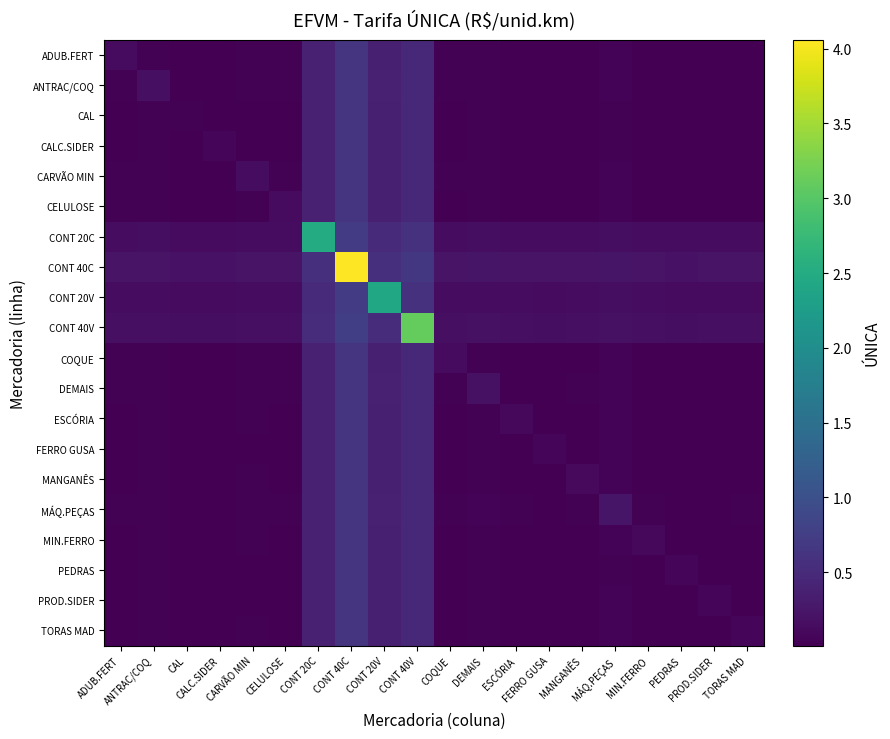

Reading right to left, what are all the values shown in this chart?

ADUB.FERT: TORAS MAD=0.0	PROD.SIDER=0.0	PEDRAS=0.0	MIN.FERRO=0.0	MÁQ.PEÇAS=0.0	MANGANÊS=0.0	FERRO GUSA=0.0	ESCÓRIA=0.0	DEMAIS=0.0	COQUE=0.0	CONT 40V=0.5	CONT 20V=0.4	CONT 40C=0.6	CONT 20C=0.4	CELULOSE=0.0	CARVÃO MIN=0.0	CALC.SIDER=0.0	CAL=0.0	ANTRAC/COQ=0.0	ADUB.FERT=0.1
ANTRAC/COQ: TORAS MAD=0.0	PROD.SIDER=0.0	PEDRAS=0.0	MIN.FERRO=0.0	MÁQ.PEÇAS=0.0	MANGANÊS=0.0	FERRO GUSA=0.0	ESCÓRIA=0.0	DEMAIS=0.0	COQUE=0.0	CONT 40V=0.5	CONT 20V=0.4	CONT 40C=0.6	CONT 20C=0.4	CELULOSE=0.0	CARVÃO MIN=0.0	CALC.SIDER=0.0	CAL=0.0	ANTRAC/COQ=0.2	ADUB.FERT=0.0
CAL: TORAS MAD=0.0	PROD.SIDER=0.0	PEDRAS=0.0	MIN.FERRO=0.0	MÁQ.PEÇAS=0.0	MANGANÊS=0.0	FERRO GUSA=0.0	ESCÓRIA=0.0	DEMAIS=0.0	COQUE=0.0	CONT 40V=0.5	CONT 20V=0.4	CONT 40C=0.6	CONT 20C=0.4	CELULOSE=0.0	CARVÃO MIN=0.0	CALC.SIDER=0.0	CAL=0.0	ANTRAC/COQ=0.0	ADUB.FERT=0.0
CALC.SIDER: TORAS MAD=0.0	PROD.SIDER=0.0	PEDRAS=0.0	MIN.FERRO=0.0	MÁQ.PEÇAS=0.0	MANGANÊS=0.0	FERRO GUSA=0.0	ESCÓRIA=0.0	DEMAIS=0.0	COQUE=0.0	CONT 40V=0.5	CONT 20V=0.4	CONT 40C=0.6	CONT 20C=0.4	CELULOSE=0.0	CARVÃO MIN=0.0	CALC.SIDER=0.1	CAL=0.0	ANTRAC/COQ=0.0	ADUB.FERT=0.0
CARVÃO MIN: TORAS MAD=0.0	PROD.SIDER=0.0	PEDRAS=0.0	MIN.FERRO=0.0	MÁQ.PEÇAS=0.0	MANGANÊS=0.0	FERRO GUSA=0.0	ESCÓRIA=0.0	DEMAIS=0.0	COQUE=0.0	CONT 40V=0.5	CONT 20V=0.4	CONT 40C=0.6	CONT 20C=0.4	CELULOSE=0.0	CARVÃO MIN=0.1	CALC.SIDER=0.0	CAL=0.0	ANTRAC/COQ=0.0	ADUB.FERT=0.0
CELULOSE: TORAS MAD=0.0	PROD.SIDER=0.0	PEDRAS=0.0	MIN.FERRO=0.0	MÁQ.PEÇAS=0.0	MANGANÊS=0.0	FERRO GUSA=0.0	ESCÓRIA=0.0	DEMAIS=0.0	COQUE=0.0	CONT 40V=0.5	CONT 20V=0.4	CONT 40C=0.6	CONT 20C=0.4	CELULOSE=0.1	CARVÃO MIN=0.0	CALC.SIDER=0.0	CAL=0.0	ANTRAC/COQ=0.0	ADUB.FERT=0.0
CONT 20C: TORAS MAD=0.1	PROD.SIDER=0.1	PEDRAS=0.1	MIN.FERRO=0.1	MÁQ.PEÇAS=0.2	MANGANÊS=0.1	FERRO GUSA=0.1	ESCÓRIA=0.1	DEMAIS=0.2	COQUE=0.1	CONT 40V=0.6	CONT 20V=0.5	CONT 40C=0.7	CONT 20C=2.5	CELULOSE=0.1	CARVÃO MIN=0.1	CALC.SIDER=0.1	CAL=0.1	ANTRAC/COQ=0.2	ADUB.FERT=0.1
CONT 40C: TORAS MAD=0.2	PROD.SIDER=0.2	PEDRAS=0.2	MIN.FERRO=0.2	MÁQ.PEÇAS=0.2	MANGANÊS=0.2	FERRO GUSA=0.2	ESCÓRIA=0.2	DEMAIS=0.2	COQUE=0.2	CONT 40V=0.7	CONT 20V=0.6	CONT 40C=4.1	CONT 20C=0.6	CELULOSE=0.2	CARVÃO MIN=0.2	CALC.SIDER=0.2	CAL=0.2	ANTRAC/COQ=0.2	ADUB.FERT=0.2
CONT 20V: TORAS MAD=0.1	PROD.SIDER=0.1	PEDRAS=0.1	MIN.FERRO=0.1	MÁQ.PEÇAS=0.2	MANGANÊS=0.1	FERRO GUSA=0.1	ESCÓRIA=0.1	DEMAIS=0.2	COQUE=0.1	CONT 40V=0.6	CONT 20V=2.4	CONT 40C=0.7	CONT 20C=0.5	CELULOSE=0.1	CARVÃO MIN=0.1	CALC.SIDER=0.1	CAL=0.1	ANTRAC/COQ=0.1	ADUB.FERT=0.1
CONT 40V: TORAS MAD=0.2	PROD.SIDER=0.2	PEDRAS=0.2	MIN.FERRO=0.2	MÁQ.PEÇAS=0.2	MANGANÊS=0.2	FERRO GUSA=0.2	ESCÓRIA=0.2	DEMAIS=0.2	COQUE=0.2	CONT 40V=3.1	CONT 20V=0.5	CONT 40C=0.8	CONT 20C=0.5	CELULOSE=0.2	CARVÃO MIN=0.2	CALC.SIDER=0.2	CAL=0.2	ANTRAC/COQ=0.2	ADUB.FERT=0.2
COQUE: TORAS MAD=0.0	PROD.SIDER=0.0	PEDRAS=0.0	MIN.FERRO=0.0	MÁQ.PEÇAS=0.0	MANGANÊS=0.0	FERRO GUSA=0.0	ESCÓRIA=0.0	DEMAIS=0.0	COQUE=0.1	CONT 40V=0.5	CONT 20V=0.4	CONT 40C=0.6	CONT 20C=0.4	CELULOSE=0.0	CARVÃO MIN=0.0	CALC.SIDER=0.0	CAL=0.0	ANTRAC/COQ=0.0	ADUB.FERT=0.0
DEMAIS: TORAS MAD=0.0	PROD.SIDER=0.0	PEDRAS=0.0	MIN.FERRO=0.0	MÁQ.PEÇAS=0.0	MANGANÊS=0.0	FERRO GUSA=0.0	ESCÓRIA=0.0	DEMAIS=0.2	COQUE=0.0	CONT 40V=0.5	CONT 20V=0.4	CONT 40C=0.6	CONT 20C=0.4	CELULOSE=0.0	CARVÃO MIN=0.0	CALC.SIDER=0.0	CAL=0.0	ANTRAC/COQ=0.0	ADUB.FERT=0.0
ESCÓRIA: TORAS MAD=0.0	PROD.SIDER=0.0	PEDRAS=0.0	MIN.FERRO=0.0	MÁQ.PEÇAS=0.0	MANGANÊS=0.0	FERRO GUSA=0.0	ESCÓRIA=0.1	DEMAIS=0.0	COQUE=0.0	CONT 40V=0.5	CONT 20V=0.4	CONT 40C=0.6	CONT 20C=0.4	CELULOSE=0.0	CARVÃO MIN=0.0	CALC.SIDER=0.0	CAL=0.0	ANTRAC/COQ=0.0	ADUB.FERT=0.0
FERRO GUSA: TORAS MAD=0.0	PROD.SIDER=0.0	PEDRAS=0.0	MIN.FERRO=0.0	MÁQ.PEÇAS=0.0	MANGANÊS=0.0	FERRO GUSA=0.1	ESCÓRIA=0.0	DEMAIS=0.0	COQUE=0.0	CONT 40V=0.5	CONT 20V=0.4	CONT 40C=0.6	CONT 20C=0.4	CELULOSE=0.0	CARVÃO MIN=0.0	CALC.SIDER=0.0	CAL=0.0	ANTRAC/COQ=0.0	ADUB.FERT=0.0
MANGANÊS: TORAS MAD=0.0	PROD.SIDER=0.0	PEDRAS=0.0	MIN.FERRO=0.0	MÁQ.PEÇAS=0.0	MANGANÊS=0.1	FERRO GUSA=0.0	ESCÓRIA=0.0	DEMAIS=0.0	COQUE=0.0	CONT 40V=0.5	CONT 20V=0.4	CONT 40C=0.6	CONT 20C=0.4	CELULOSE=0.0	CARVÃO MIN=0.0	CALC.SIDER=0.0	CAL=0.0	ANTRAC/COQ=0.0	ADUB.FERT=0.0
MÁQ.PEÇAS: TORAS MAD=0.0	PROD.SIDER=0.0	PEDRAS=0.0	MIN.FERRO=0.0	MÁQ.PEÇAS=0.2	MANGANÊS=0.0	FERRO GUSA=0.0	ESCÓRIA=0.0	DEMAIS=0.0	COQUE=0.0	CONT 40V=0.5	CONT 20V=0.4	CONT 40C=0.6	CONT 20C=0.4	CELULOSE=0.0	CARVÃO MIN=0.0	CALC.SIDER=0.0	CAL=0.0	ANTRAC/COQ=0.0	ADUB.FERT=0.0
MIN.FERRO: TORAS MAD=0.0	PROD.SIDER=0.0	PEDRAS=0.0	MIN.FERRO=0.1	MÁQ.PEÇAS=0.0	MANGANÊS=0.0	FERRO GUSA=0.0	ESCÓRIA=0.0	DEMAIS=0.0	COQUE=0.0	CONT 40V=0.5	CONT 20V=0.4	CONT 40C=0.6	CONT 20C=0.4	CELULOSE=0.0	CARVÃO MIN=0.0	CALC.SIDER=0.0	CAL=0.0	ANTRAC/COQ=0.0	ADUB.FERT=0.0
PEDRAS: TORAS MAD=0.0	PROD.SIDER=0.0	PEDRAS=0.1	MIN.FERRO=0.0	MÁQ.PEÇAS=0.0	MANGANÊS=0.0	FERRO GUSA=0.0	ESCÓRIA=0.0	DEMAIS=0.0	COQUE=0.0	CONT 40V=0.5	CONT 20V=0.4	CONT 40C=0.6	CONT 20C=0.4	CELULOSE=0.0	CARVÃO MIN=0.0	CALC.SIDER=0.0	CAL=0.0	ANTRAC/COQ=0.0	ADUB.FERT=0.0
PROD.SIDER: TORAS MAD=0.0	PROD.SIDER=0.1	PEDRAS=0.0	MIN.FERRO=0.0	MÁQ.PEÇAS=0.0	MANGANÊS=0.0	FERRO GUSA=0.0	ESCÓRIA=0.0	DEMAIS=0.0	COQUE=0.0	CONT 40V=0.5	CONT 20V=0.4	CONT 40C=0.6	CONT 20C=0.4	CELULOSE=0.0	CARVÃO MIN=0.0	CALC.SIDER=0.0	CAL=0.0	ANTRAC/COQ=0.0	ADUB.FERT=0.0
TORAS MAD: TORAS MAD=0.1	PROD.SIDER=0.0	PEDRAS=0.0	MIN.FERRO=0.0	MÁQ.PEÇAS=0.0	MANGANÊS=0.0	FERRO GUSA=0.0	ESCÓRIA=0.0	DEMAIS=0.0	COQUE=0.0	CONT 40V=0.5	CONT 20V=0.4	CONT 40C=0.6	CONT 20C=0.4	CELULOSE=0.0	CARVÃO MIN=0.0	CALC.SIDER=0.0	CAL=0.0	ANTRAC/COQ=0.0	ADUB.FERT=0.0